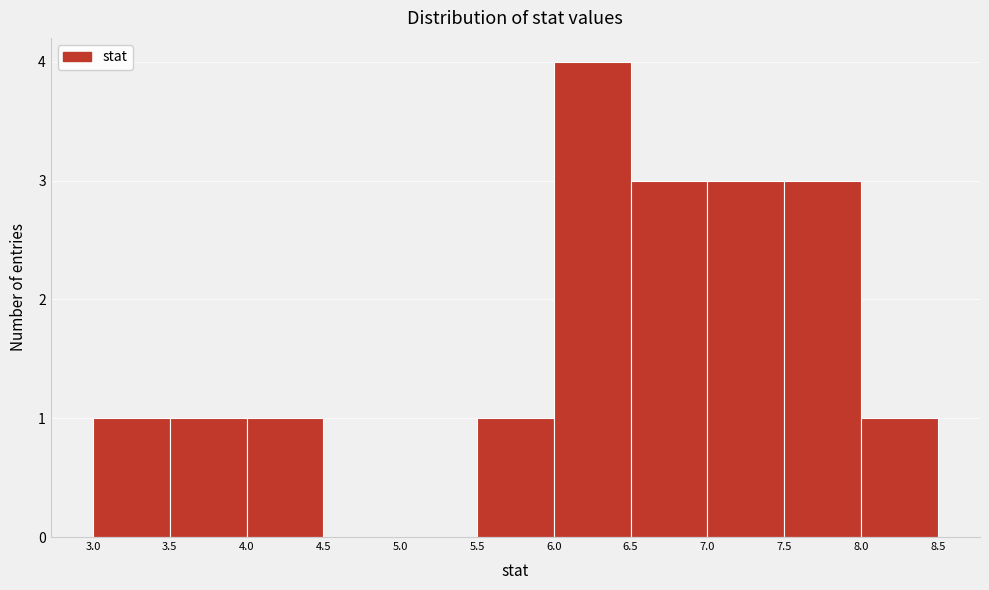

How tall is the bar that spans 6.0 to 6.5 on the x-axis? The values are not printed on the chart, so give them approximately, as read against the axis.

4